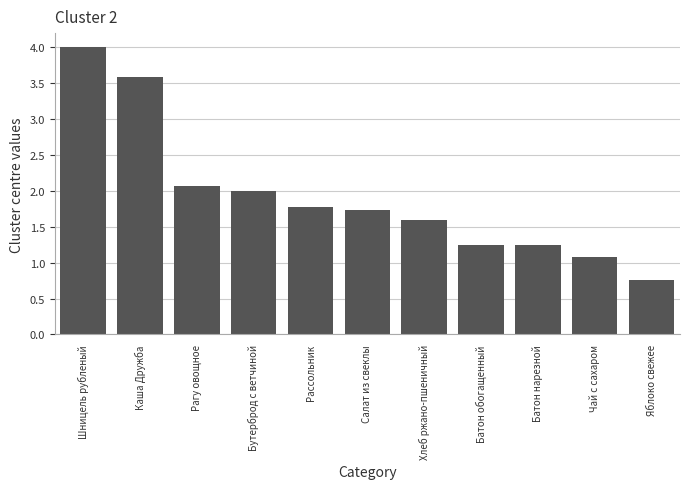

Where does the data first go above 1?

Шницель рубленый